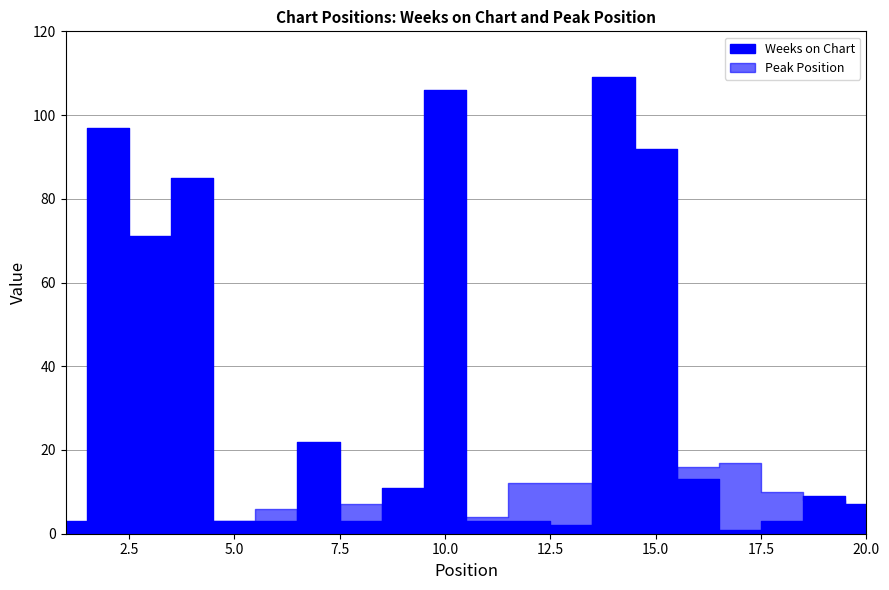

Where does the Weeks on Chart series first go above 9?

2